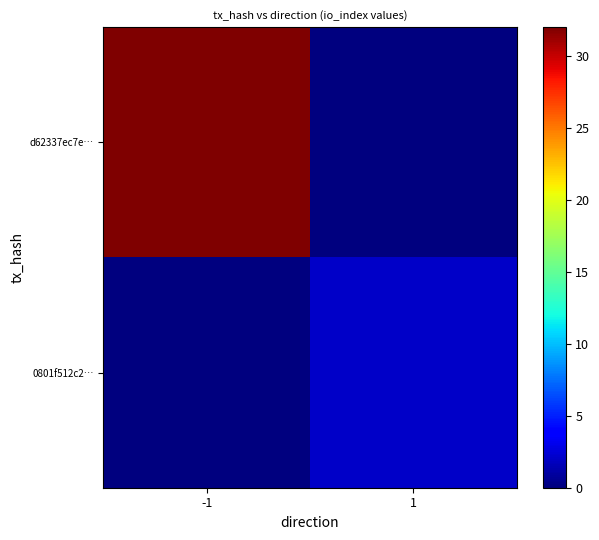

At which category is the sum across all series the highest?

-1